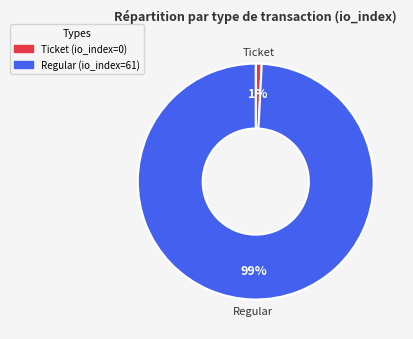

Is Ticket the majority of the pie?

No